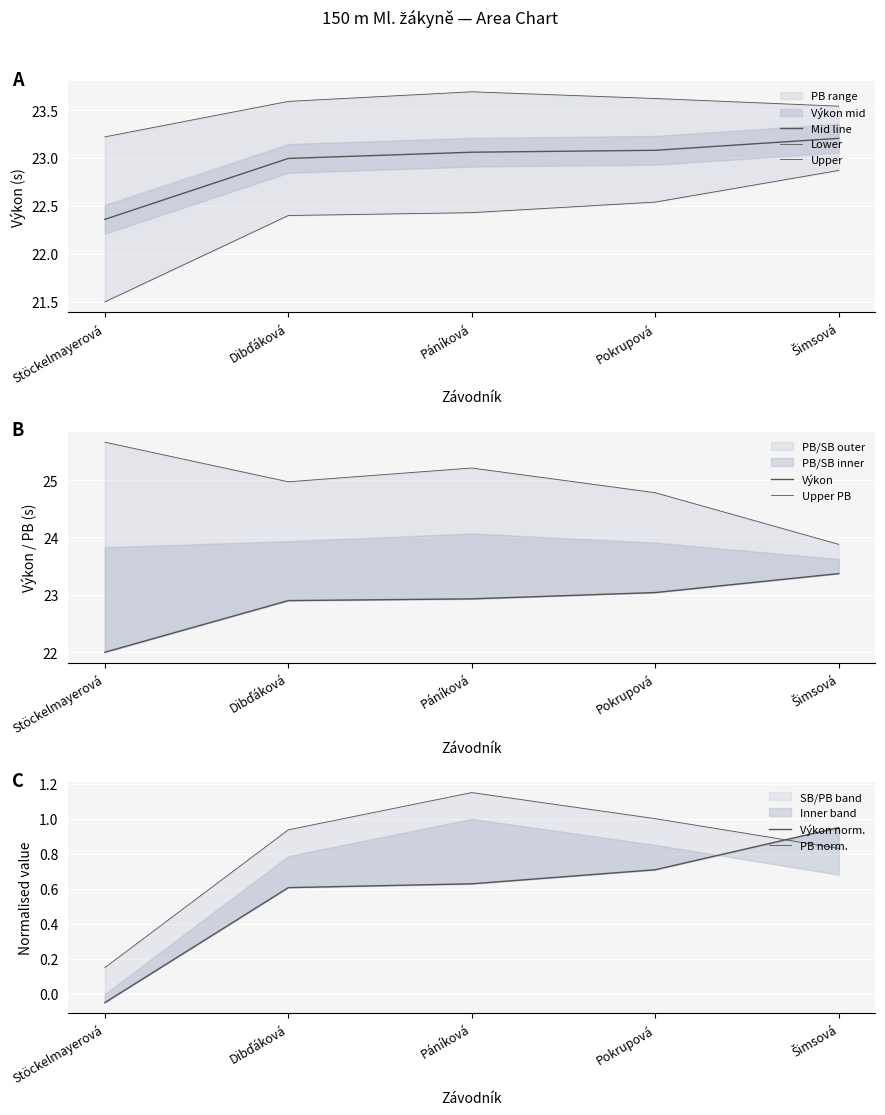

Which has a higher value, Stöckelmayerová or Dibďáková?

Dibďáková